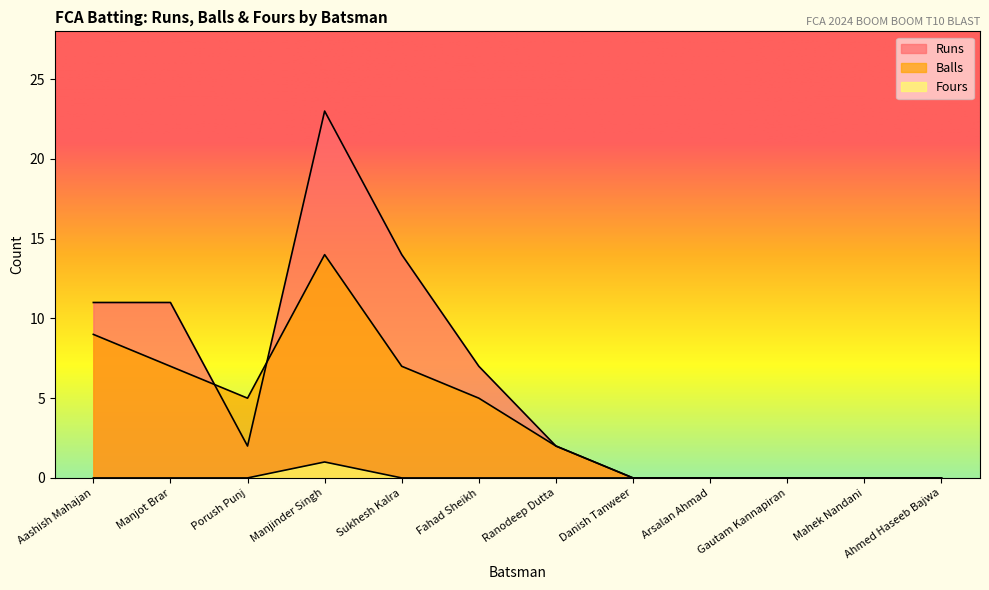

How many data points in Runs are above 2?

5